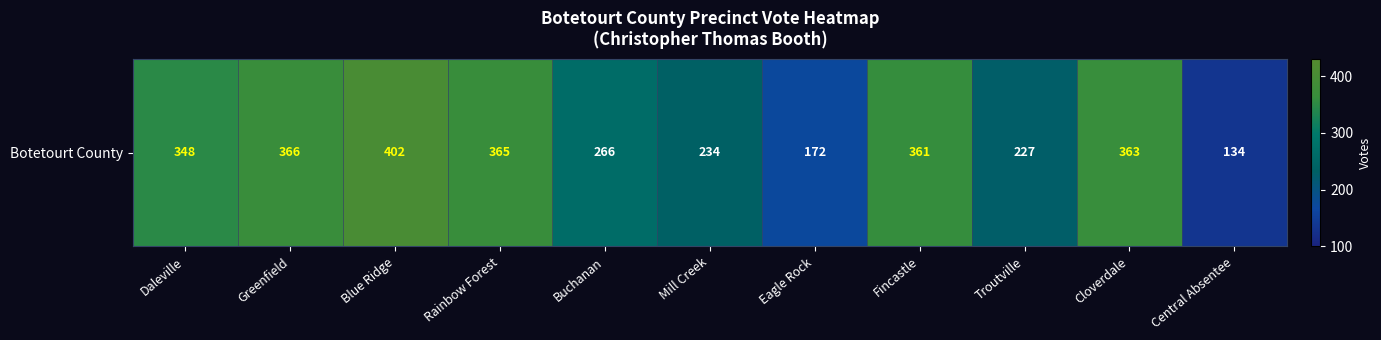

Which label corresponds to the smallest value in the chart?

Central Absentee